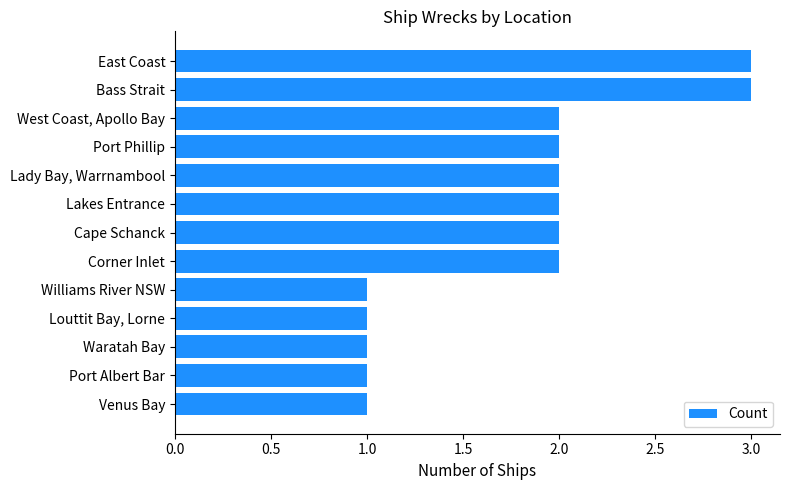

Does the chart contain stacked bars?

No